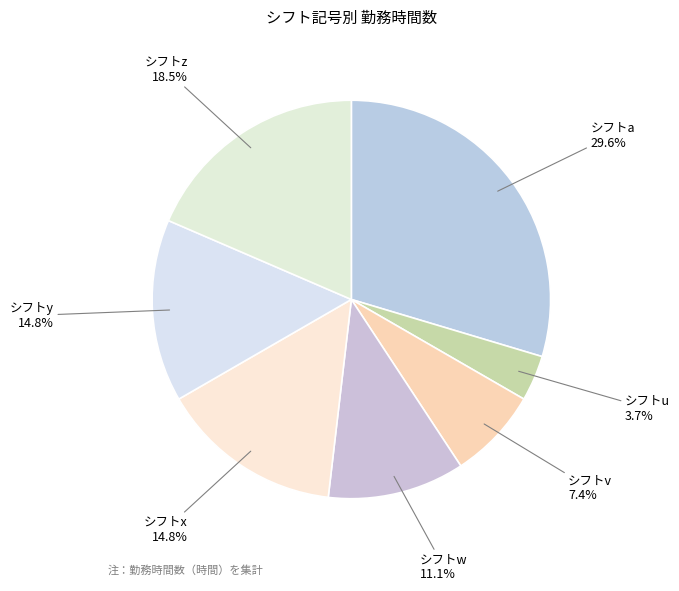

Does any single category account for the majority?

No